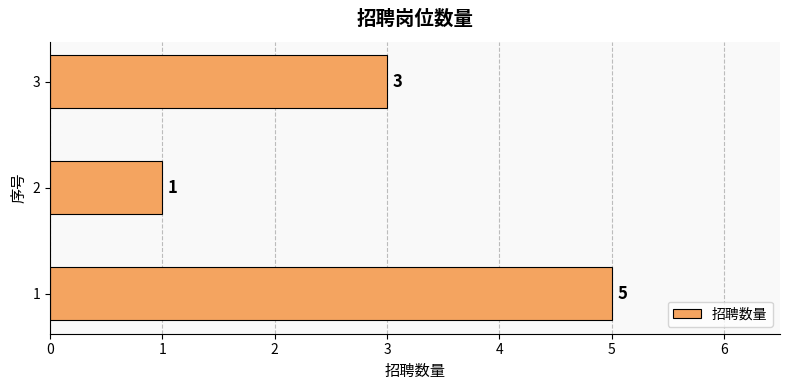

Reading bottom to top, what are all the values shown in this chart?

5	1	3